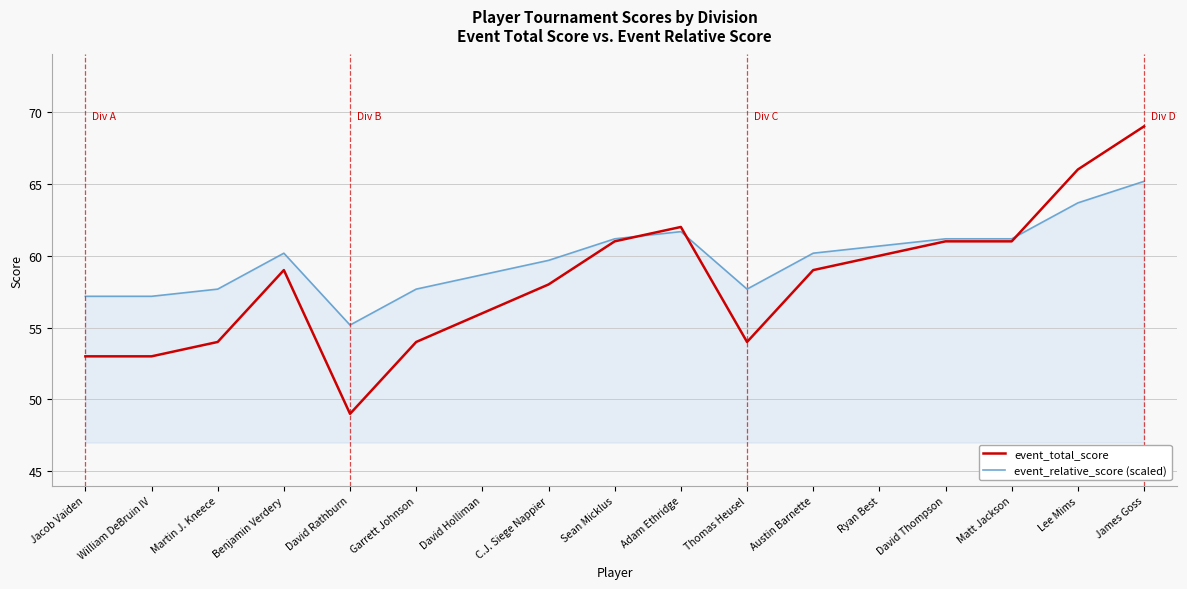

What position from the left is Matt Jackson?

15